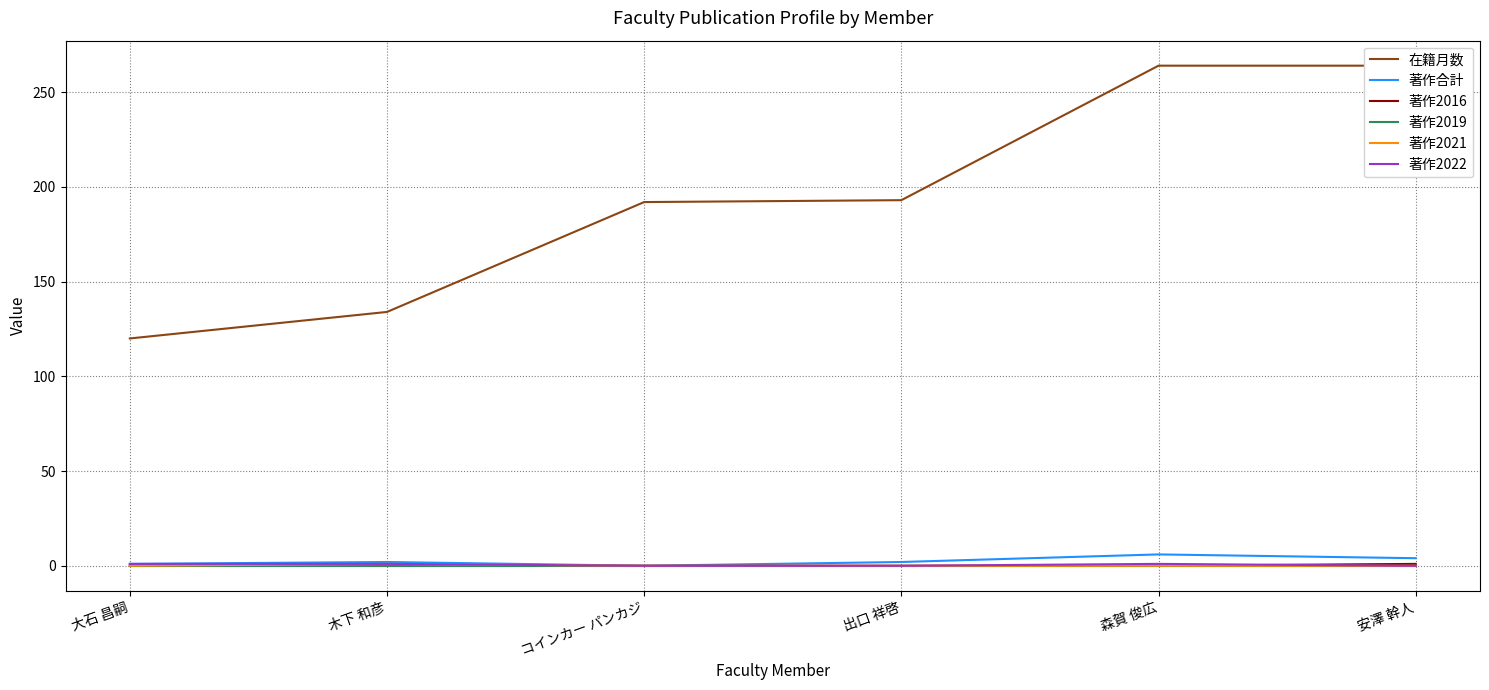

How many data points does each series have?

6